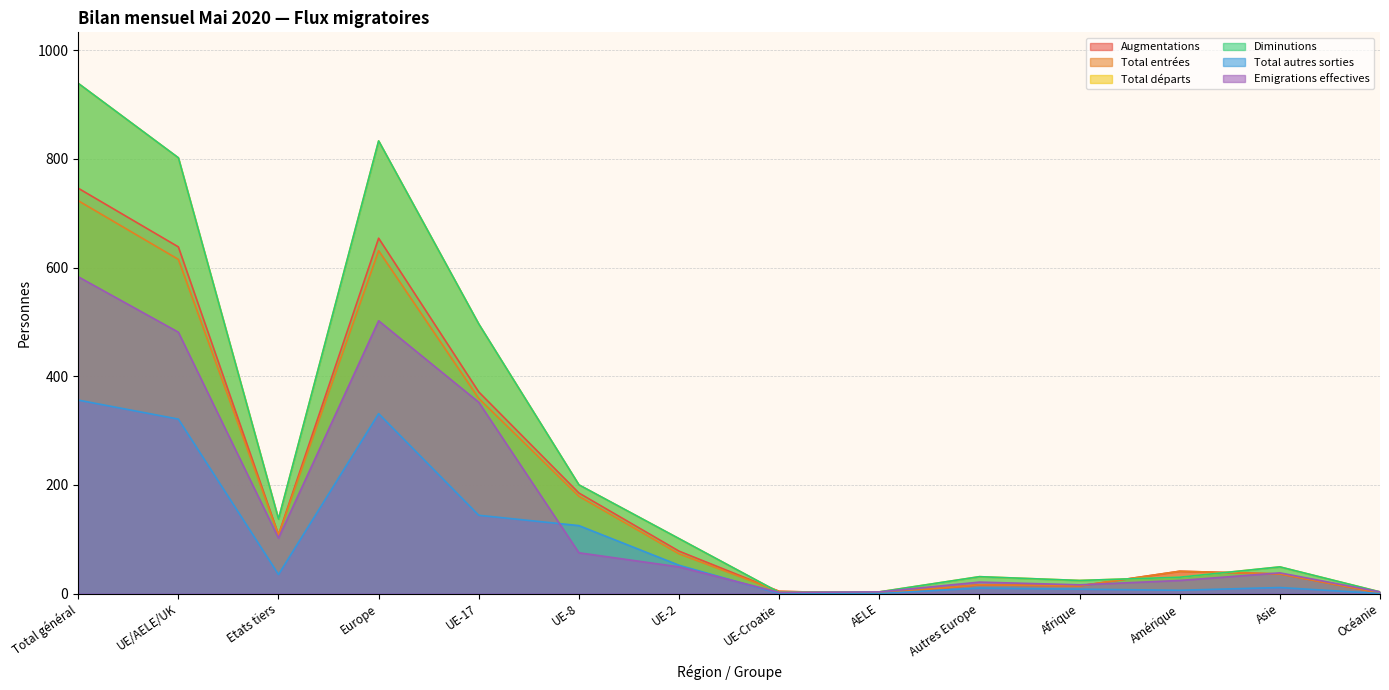

How many interior local peaks does the Total départs series have?

3